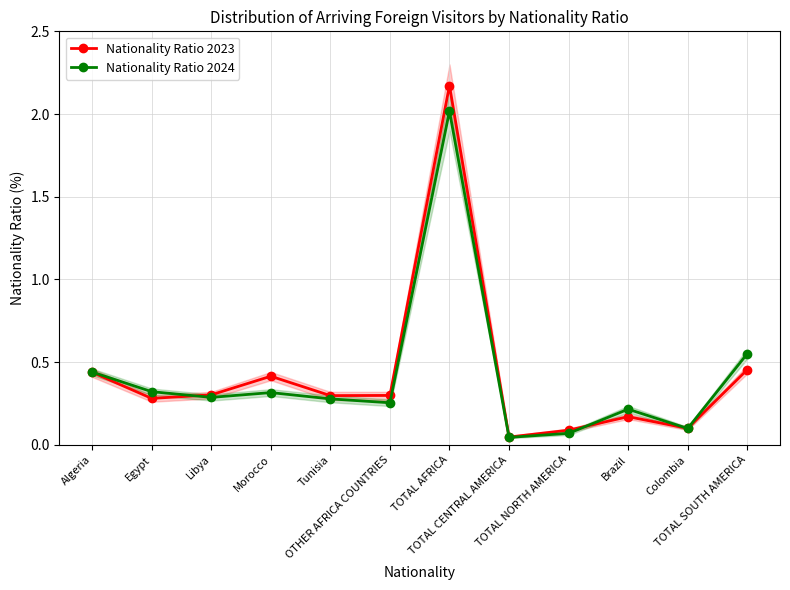

Does the chart display data point markers on the line(s)?

Yes